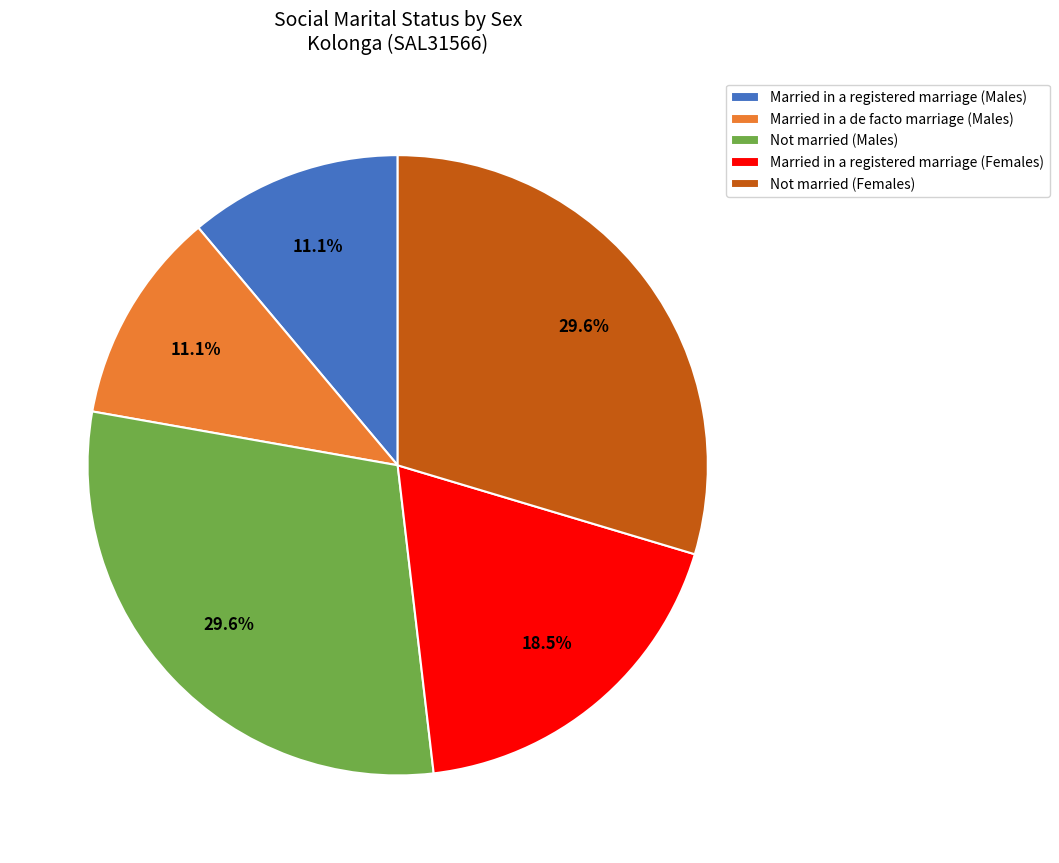

Is Not married (Females) the majority of the pie?

No